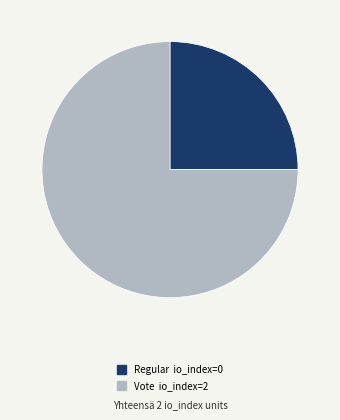

Which slice is the largest?

Vote